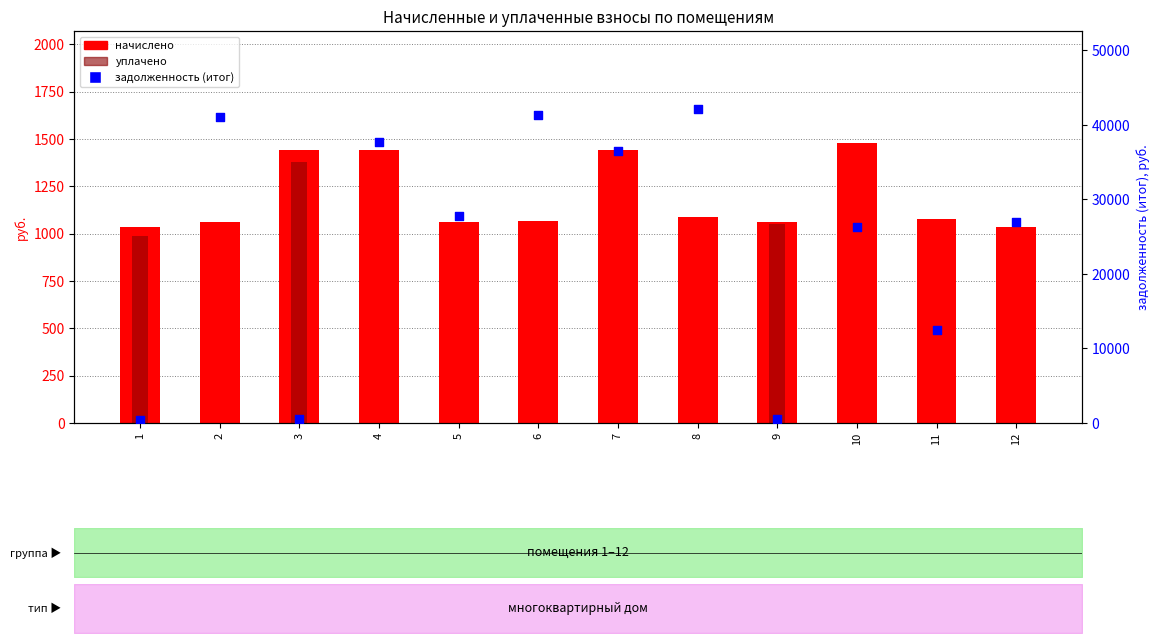

What are all the series names shown in the legend?

начислено, уплачено, задолженность (итог)